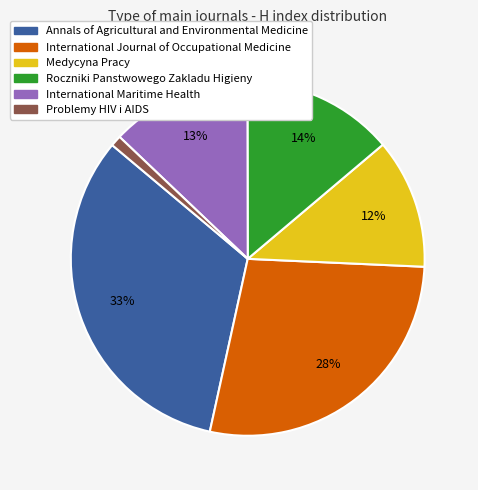

What percentage is the Roczniki Panstwowego Zakladu Higieny slice, to the nearest percent?

14%